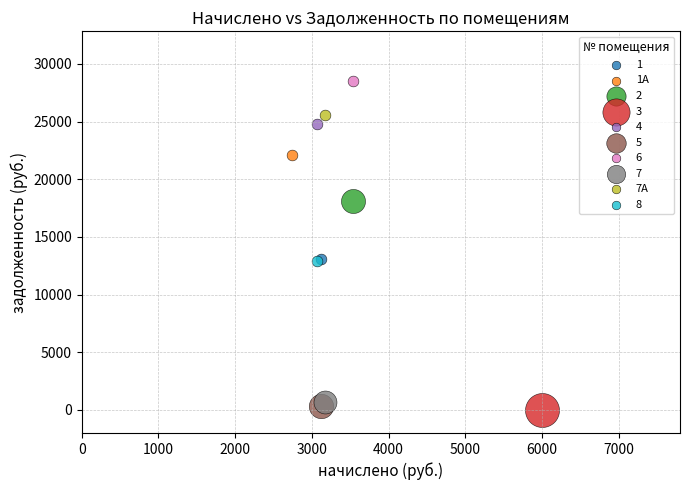

What are all the series names shown in the legend?

1, 1А, 2, 3, 4, 5, 6, 7, 7А, 8